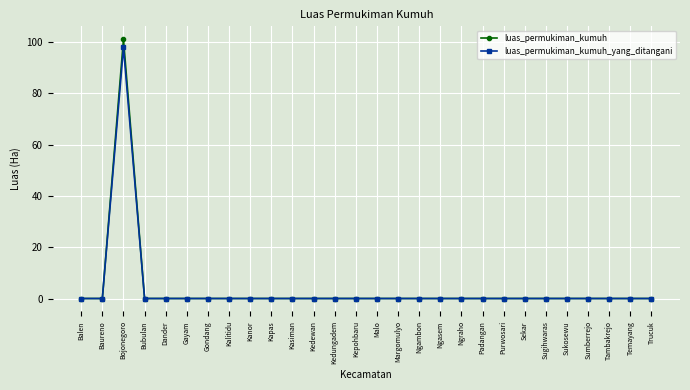

At which label does luas_permukiman_kumuh_yang_ditangani reach its peak?

Bojonegoro